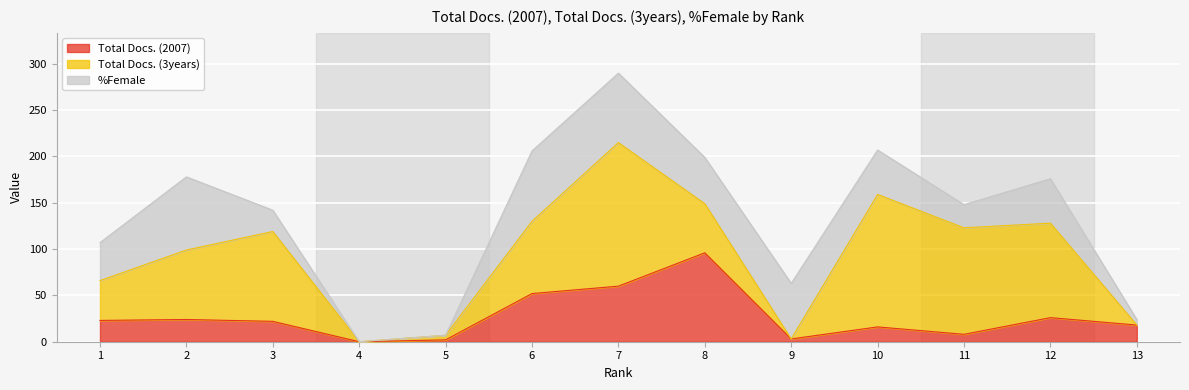

Where does the Total Docs. (3years) series first go above 75?

3